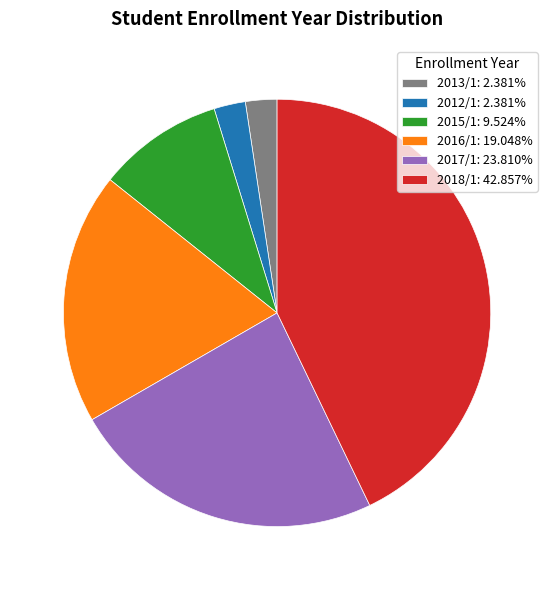

How many slices are in this pie chart?

6